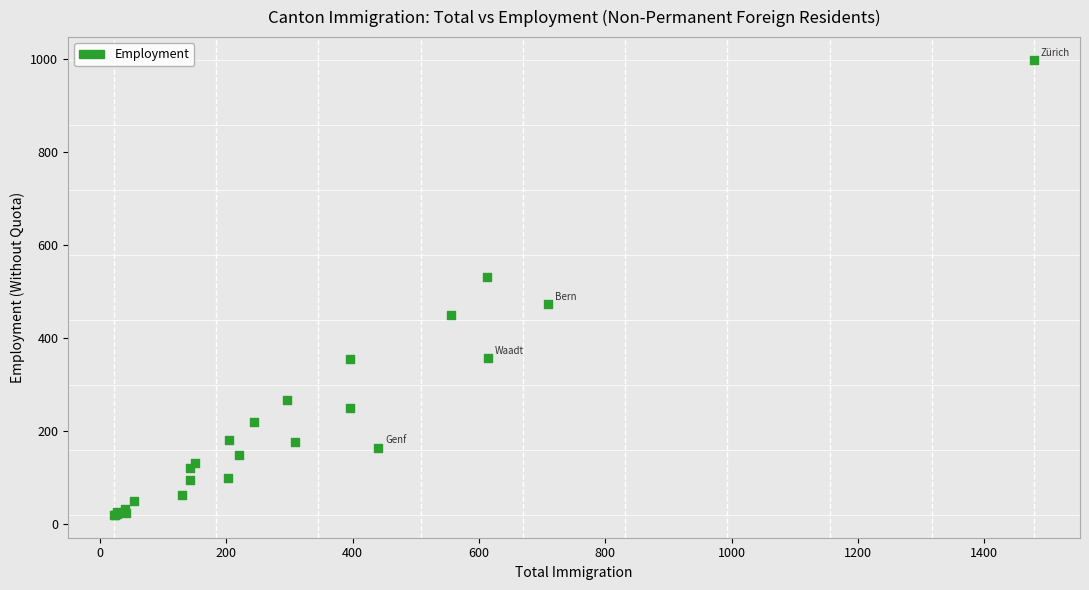

What Y value in the scatter plot is closest to 509?

531